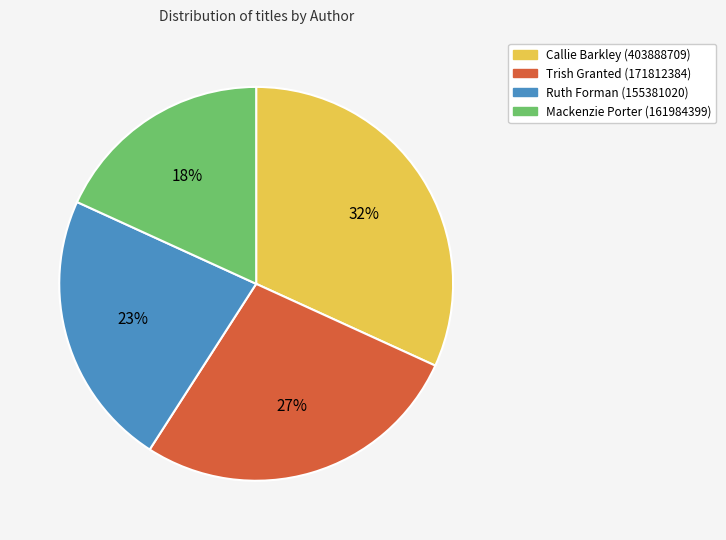

Is there any slice that represents more than half of the pie?

No